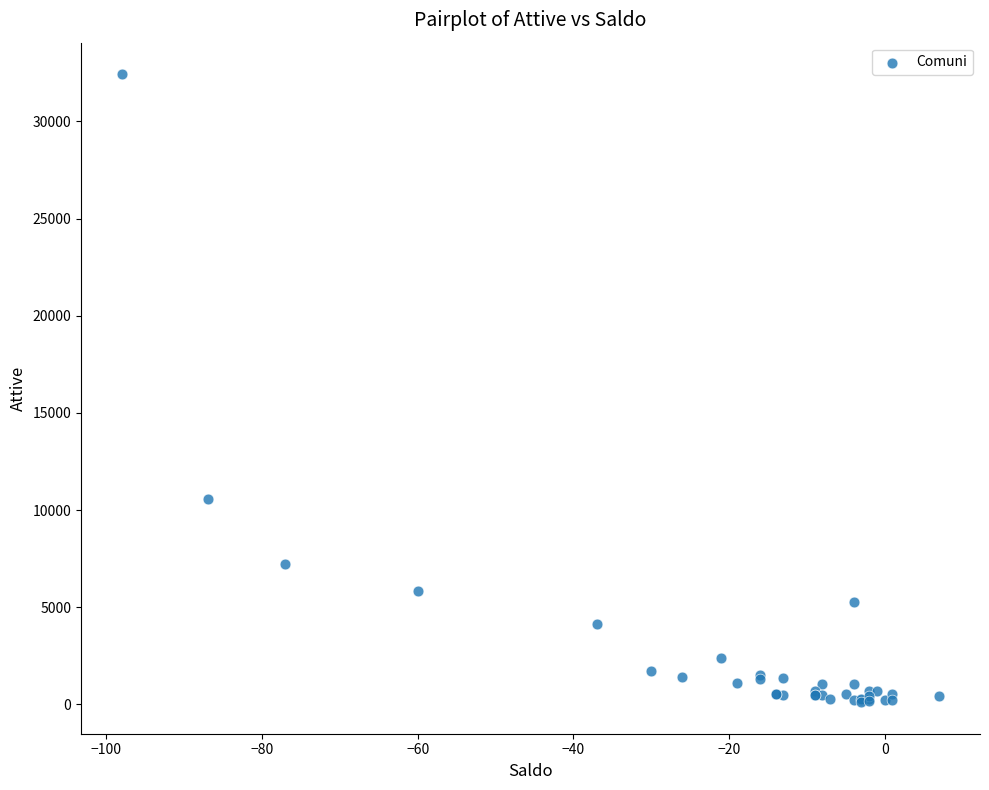

What Y value in the scatter plot is closest to 16274?

10582